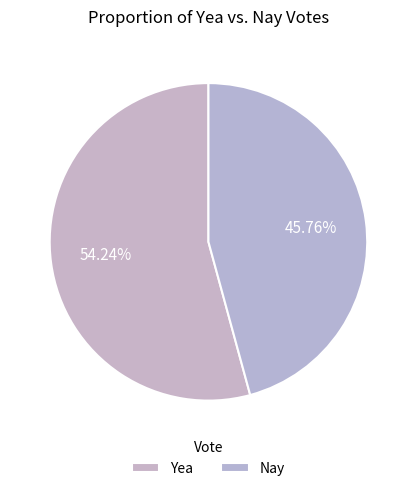

How many segments does this pie chart have?

2